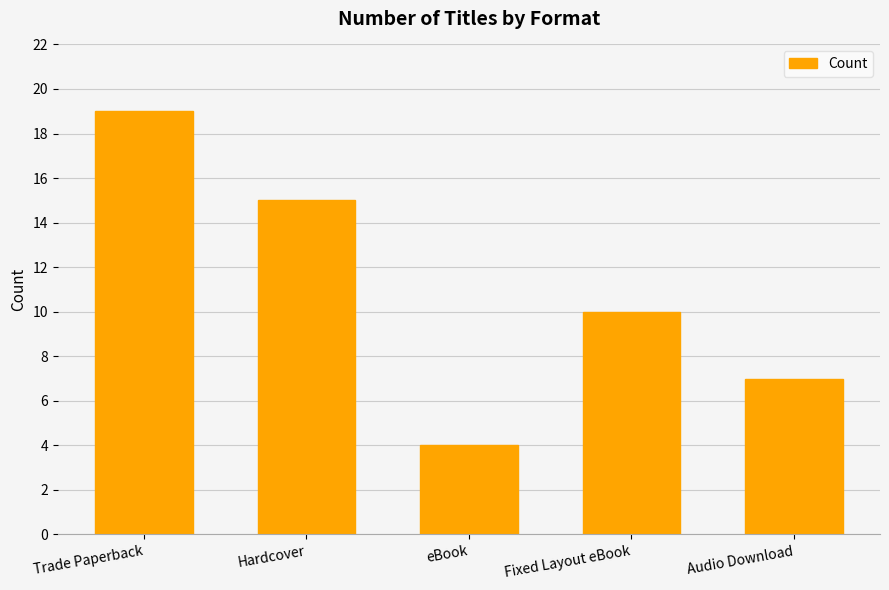

What is the value of the 2nd bar from the left?

15